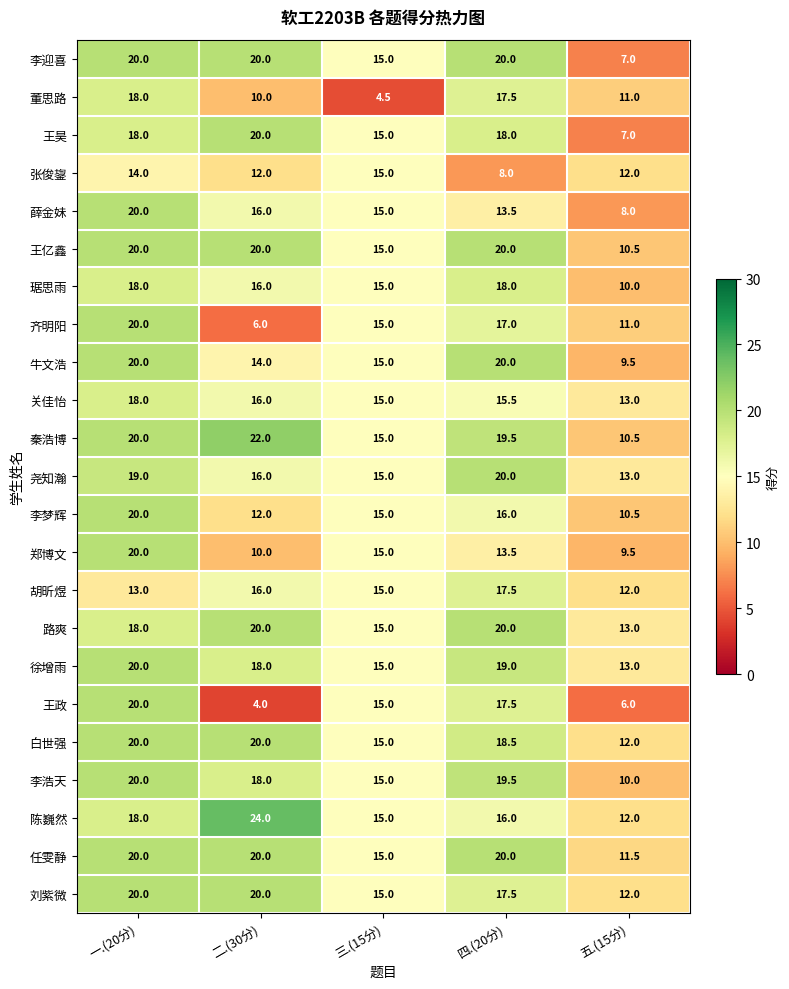

List the labels in order of 李浩天 value, largest first.

一.(20分), 四.(20分), 二.(30分), 三.(15分), 五.(15分)